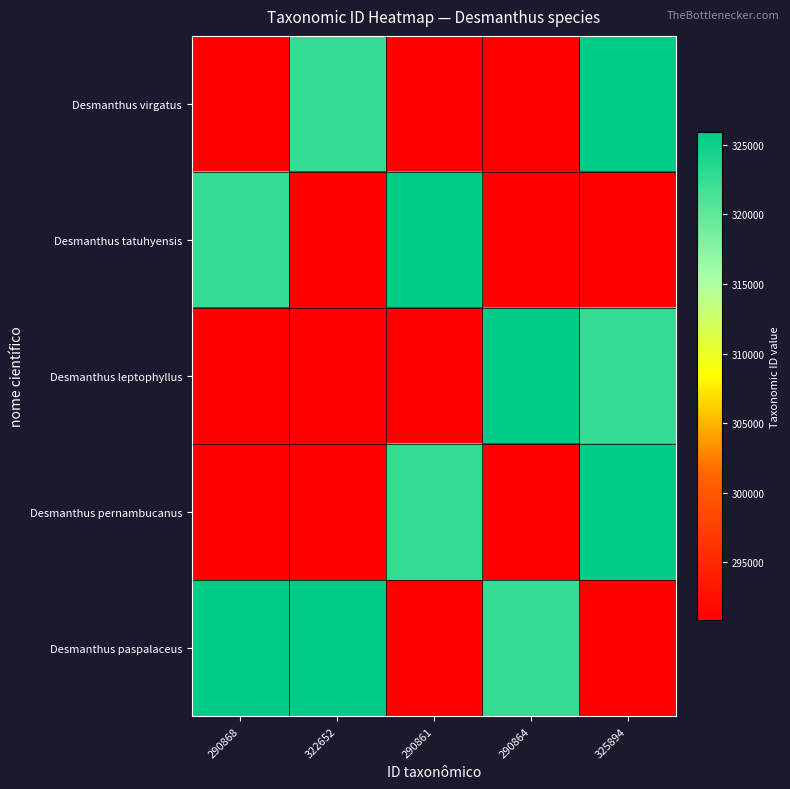

Which series changed the most between 322652 and 325894?

Desmanthus pernambucanus